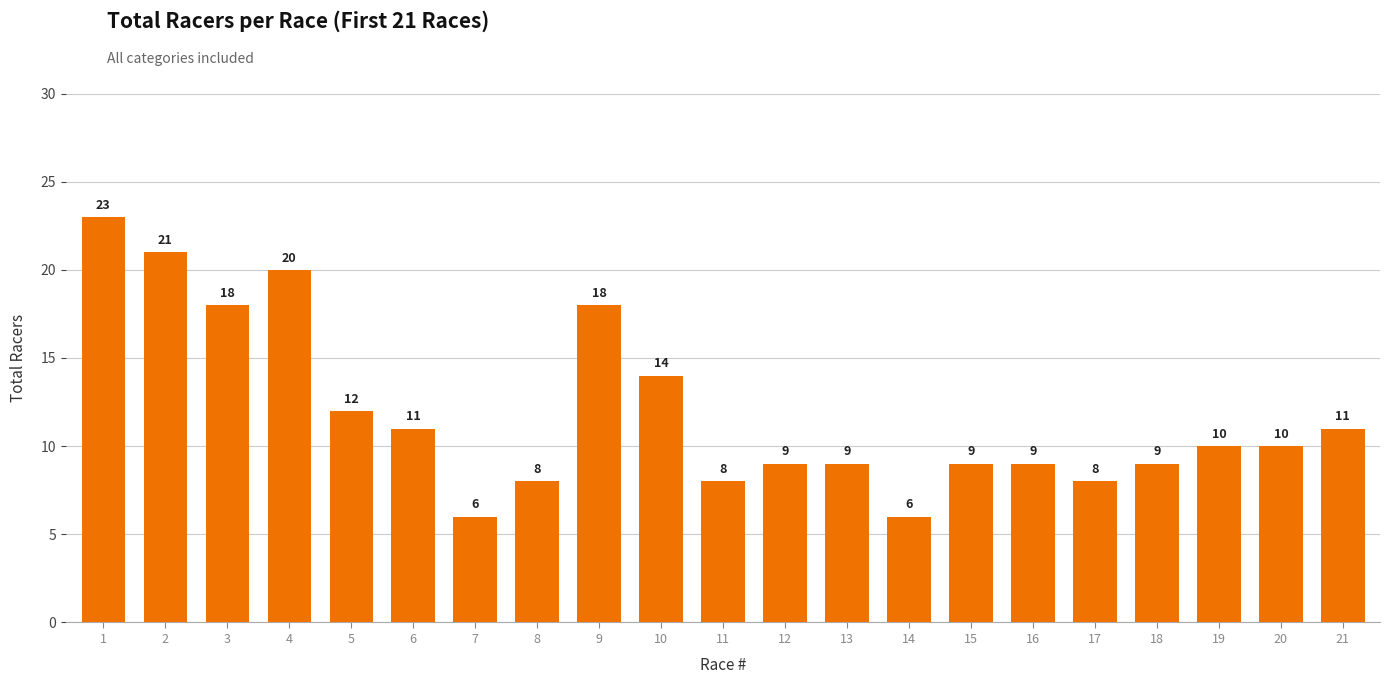

Reading left to right, list all the values displayed in this chart.

23	21	18	20	12	11	6	8	18	14	8	9	9	6	9	9	8	9	10	10	11